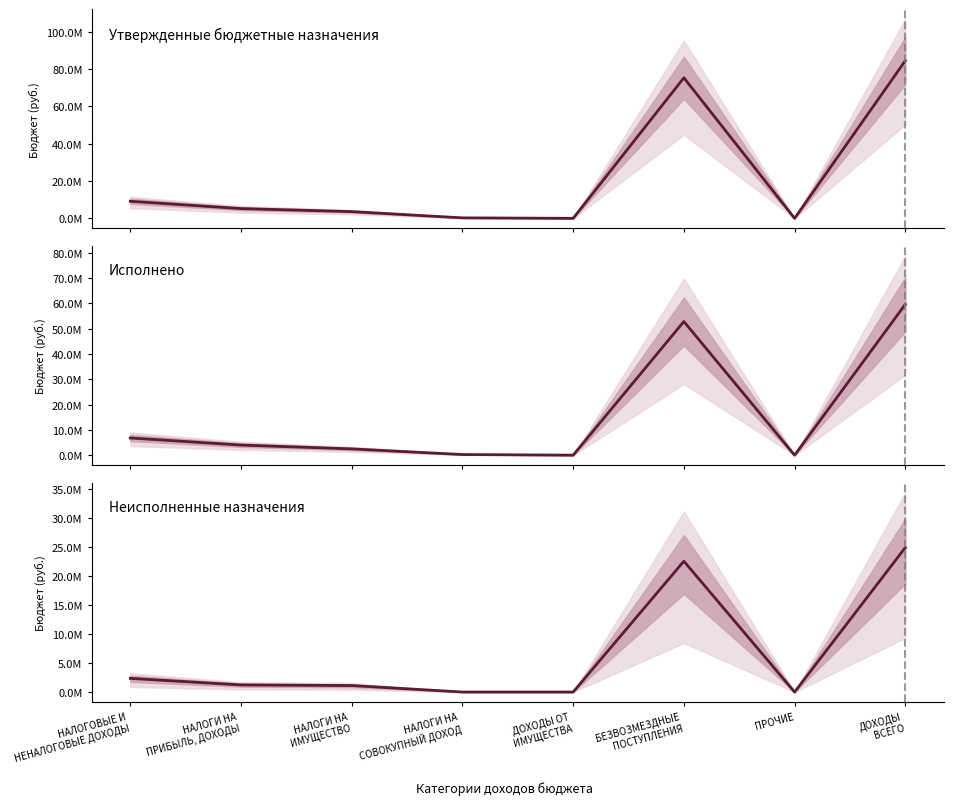

How many times do Исполнено and Утвержденные бюджетные назначения cross each other?

2